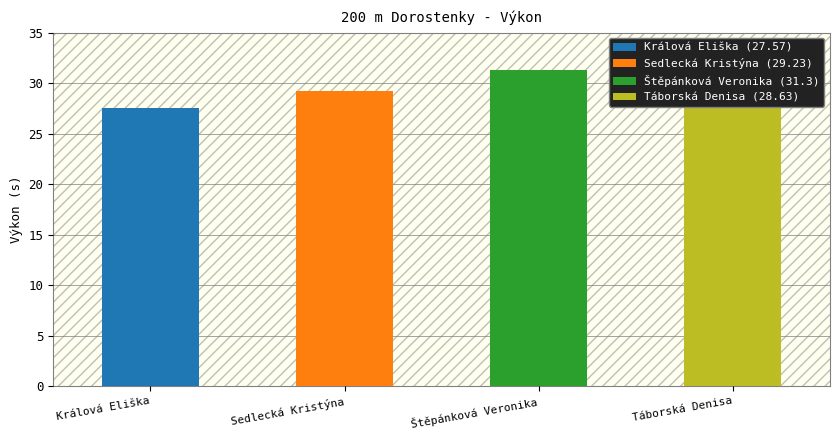

What value does the data have at Sedlecká Kristýna?

29.2